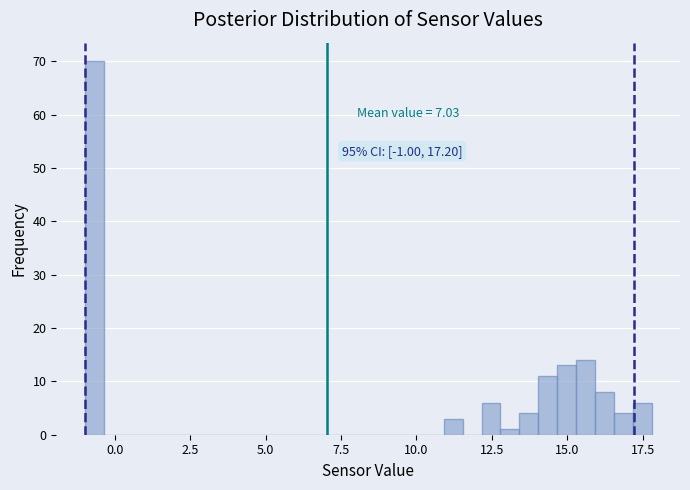

Read against the x-axis, roughly where is the centre of the tallest bar?

-0.5